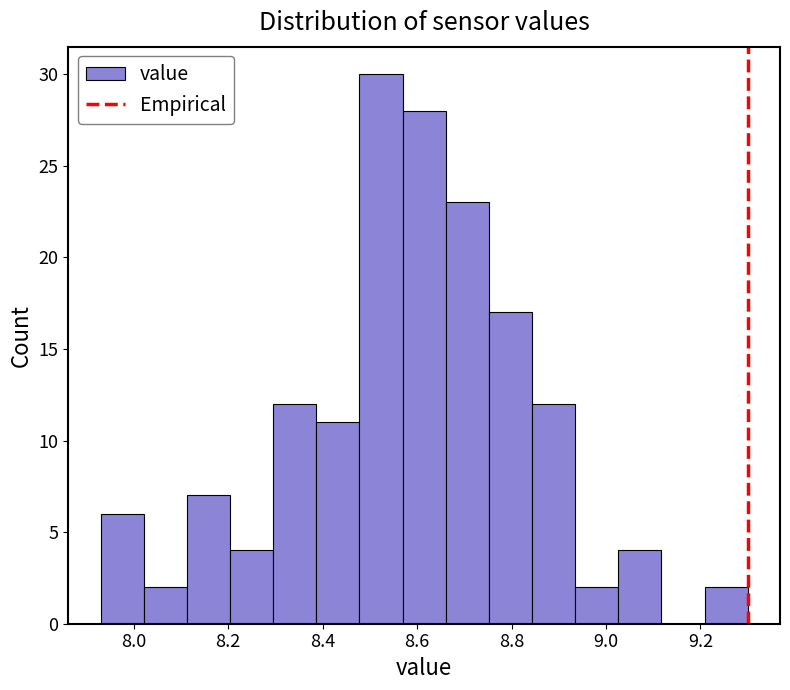

Reading left to right, transcribe this chart: for each bar, give the range it covers on the x-axis and its height. Neither the bar edges nor the heights are printed on the chart, so give them approximately, as read against the axes.

7.94 to 8.02: 6
8.02 to 8.12: 2
8.12 to 8.20: 7
8.20 to 8.30: 4
8.30 to 8.38: 12
8.38 to 8.48: 11
8.48 to 8.56: 30
8.56 to 8.66: 28
8.66 to 8.76: 23
8.76 to 8.84: 17
8.84 to 8.94: 12
8.94 to 9.02: 2
9.02 to 9.12: 4
9.12 to 9.20: 0
9.20 to 9.30: 2